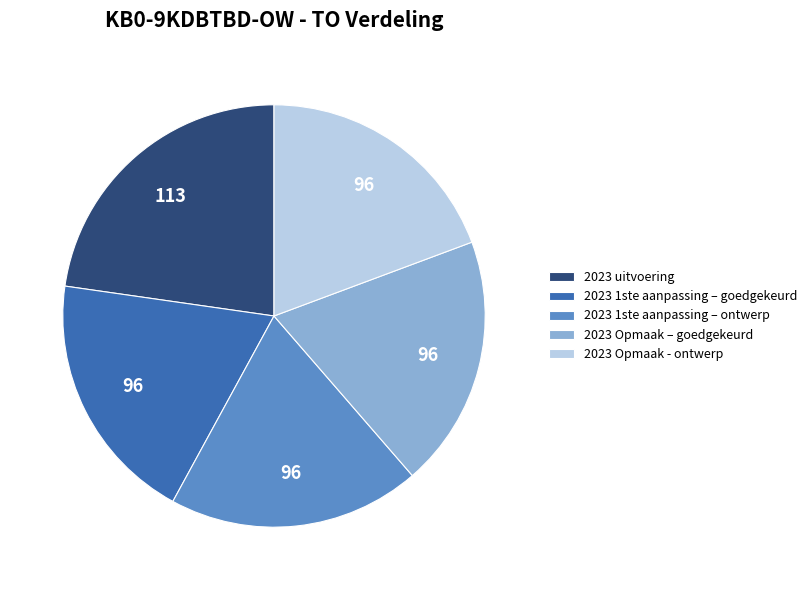

What is the largest slice in the pie chart?

2023 uitvoering